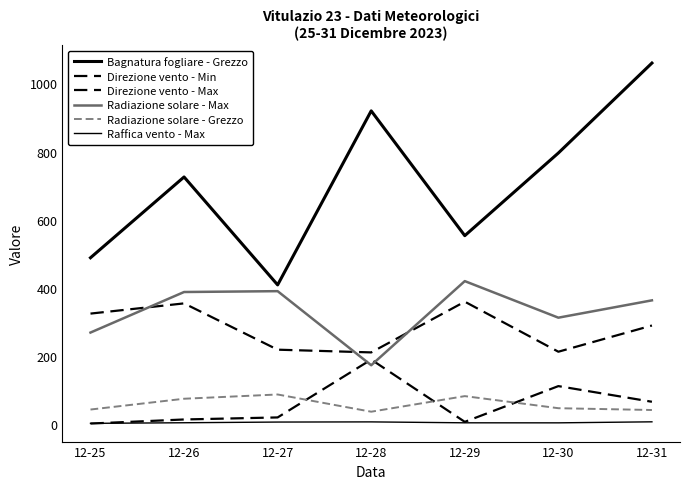

At how many categories does at least one series exceed 104?

7